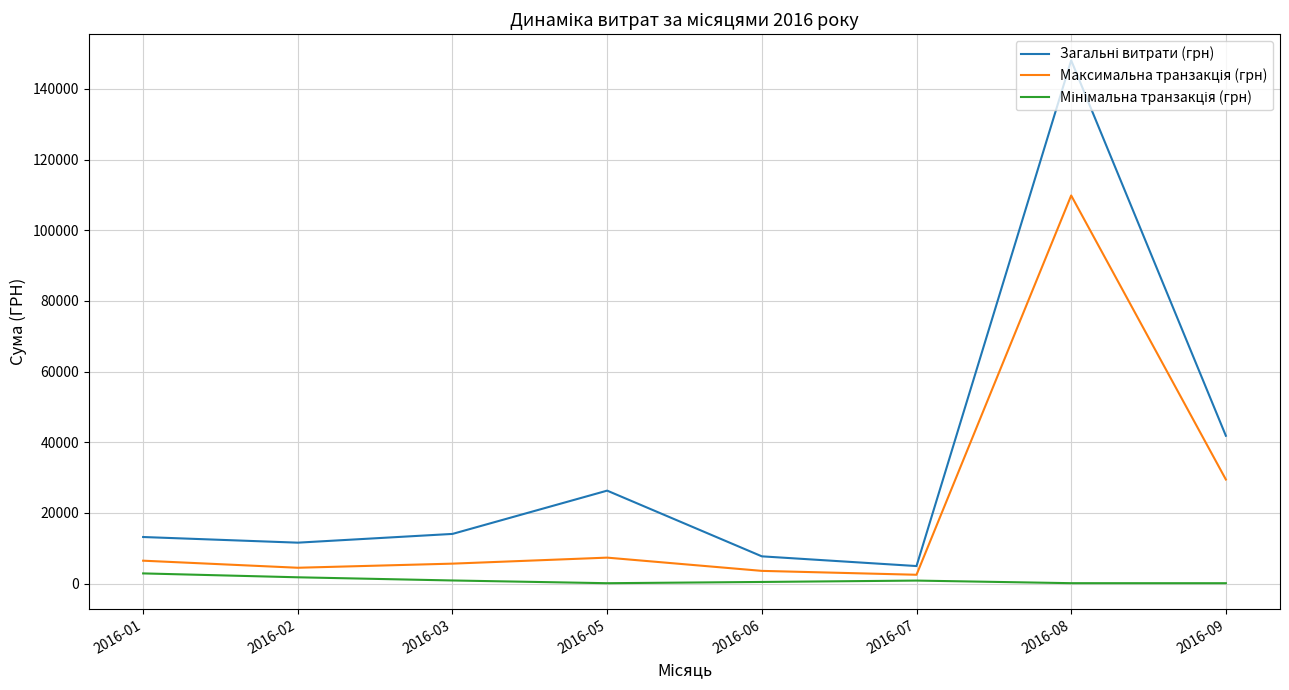

At which category is the sum across all series the highest?

2016-08